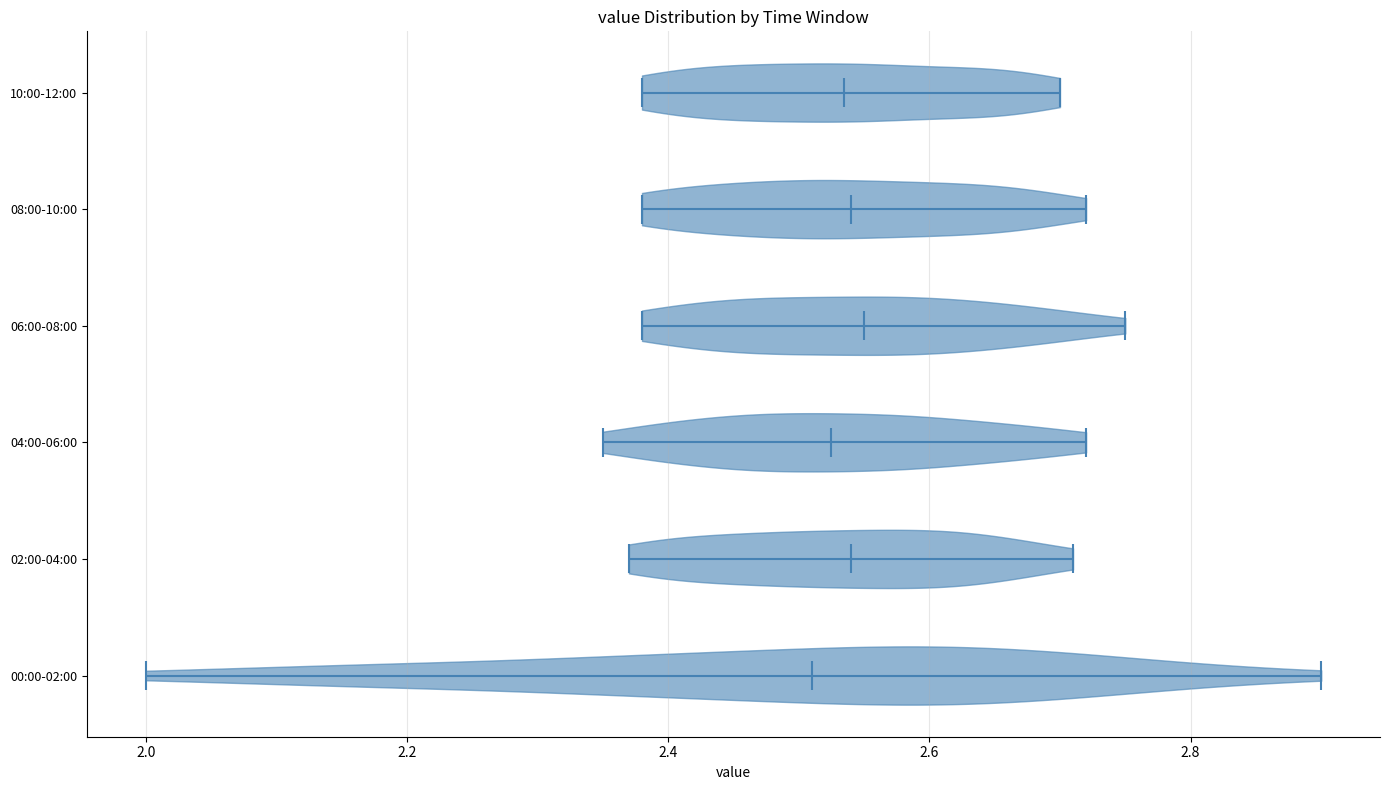

Reading bottom to top, read every violin against the x-axis: where its median line is, and the lowest and highest points it reaches. The values are not printed on the chart, so give them approximately, as read against the axis.

00:00-02:00: median line 2.52, lowest point 2.00, highest point 2.90
02:00-04:00: median line 2.54, lowest point 2.38, highest point 2.72
04:00-06:00: median line 2.52, lowest point 2.36, highest point 2.72
06:00-08:00: median line 2.56, lowest point 2.38, highest point 2.76
08:00-10:00: median line 2.54, lowest point 2.38, highest point 2.72
10:00-12:00: median line 2.54, lowest point 2.38, highest point 2.70